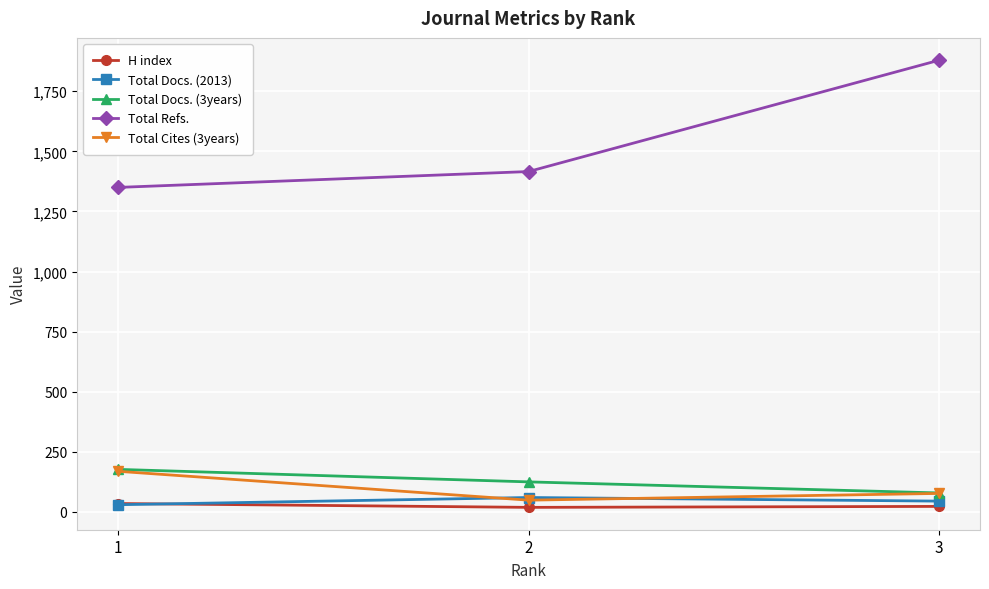

How many data points in H index are less than 23?

1